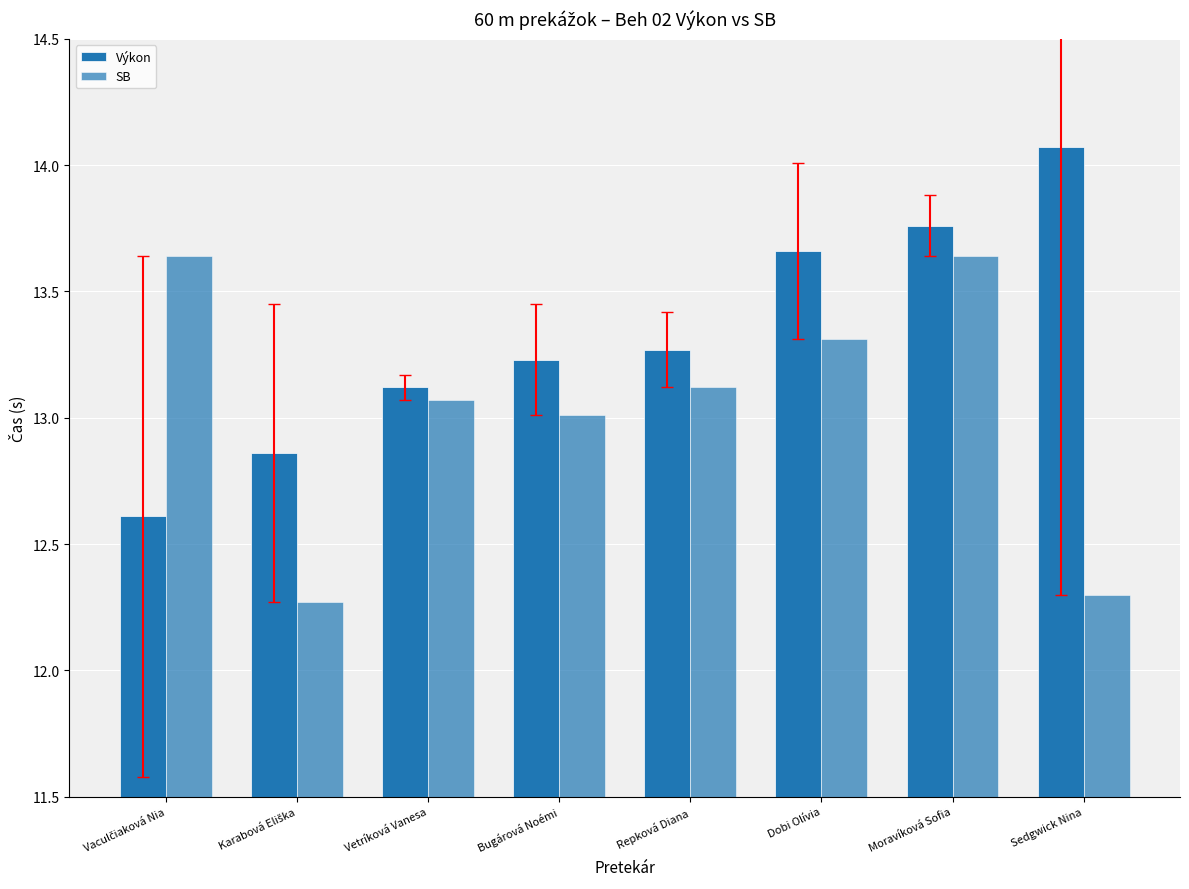

How many groups of bars are there?

8